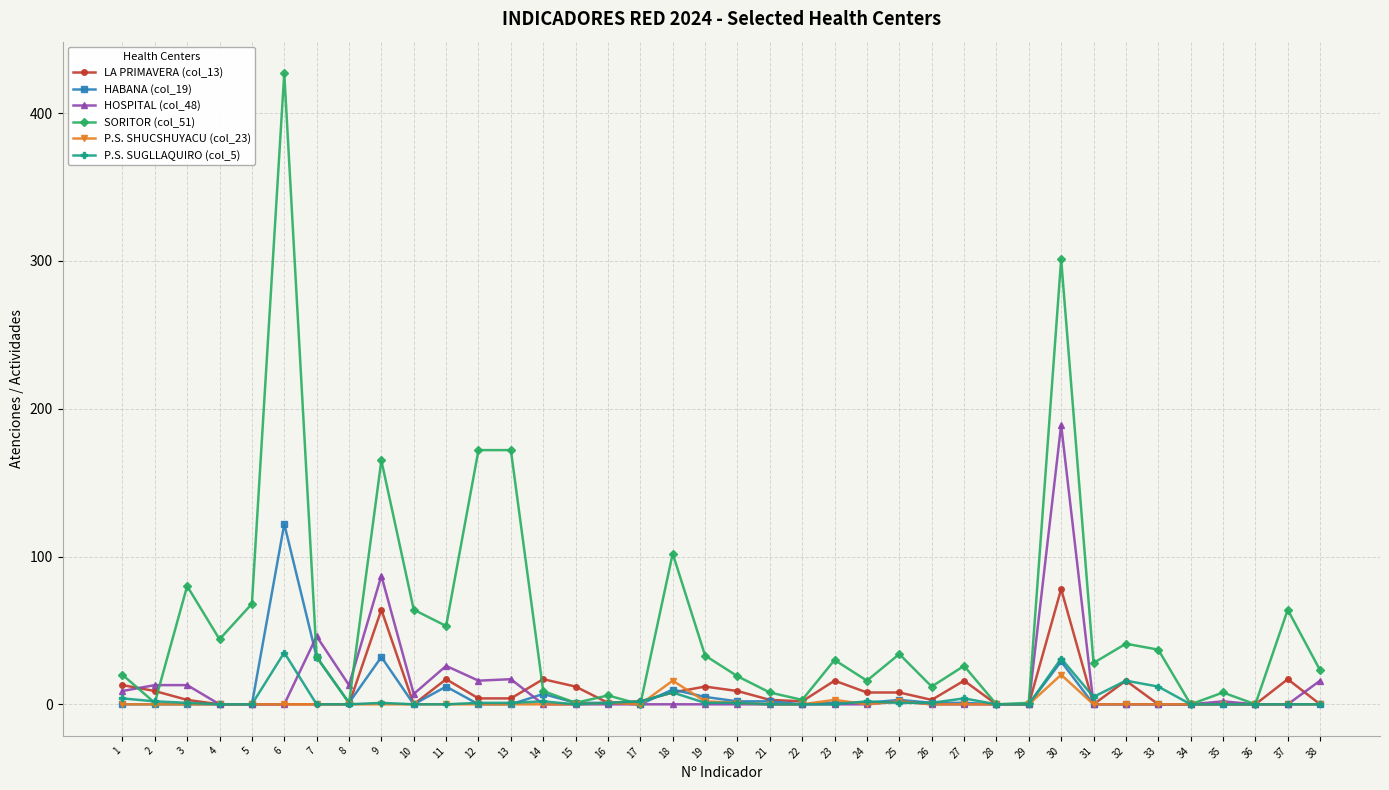

Which series has the largest total across all categories?

SORITOR (col_51)